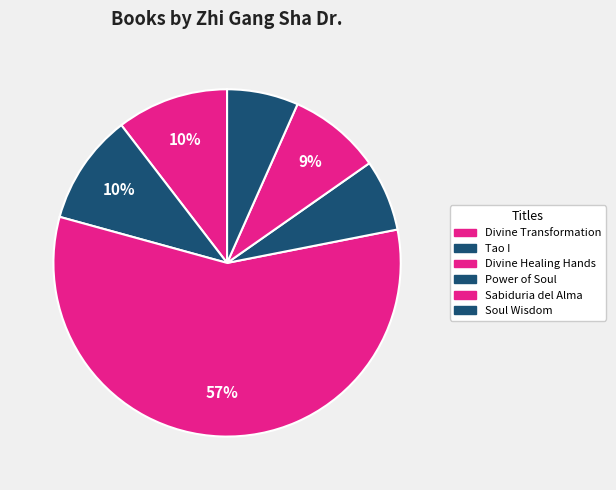

Is there a majority slice in this chart?

Yes